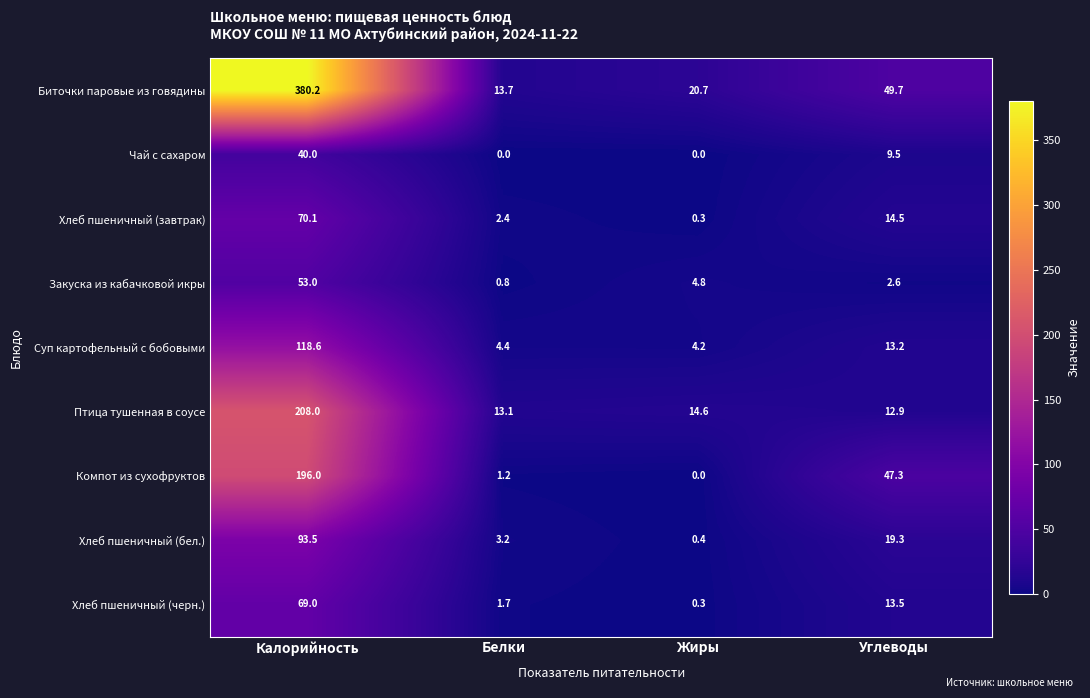

At how many categories does at least one series exceed 358?

1